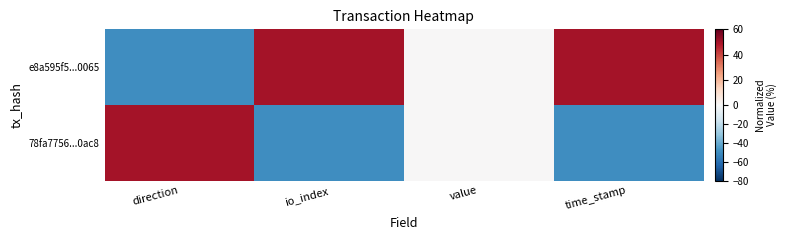

Rank the series by their average value, from highest to lowest.

e8a595f5...0065, 78fa7756...0ac8